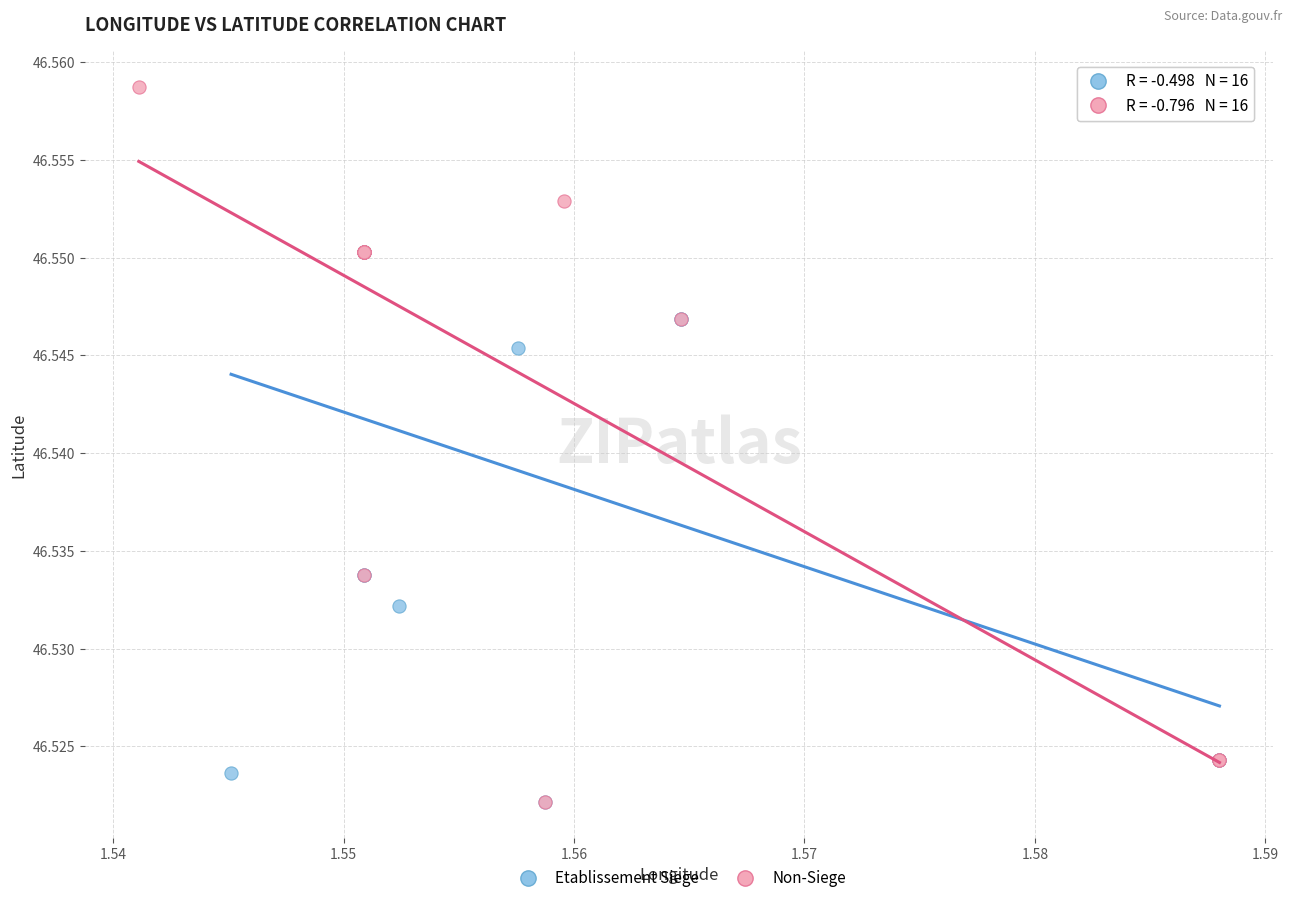

Which series has the largest Y range (max minus min)?

Non-Siege